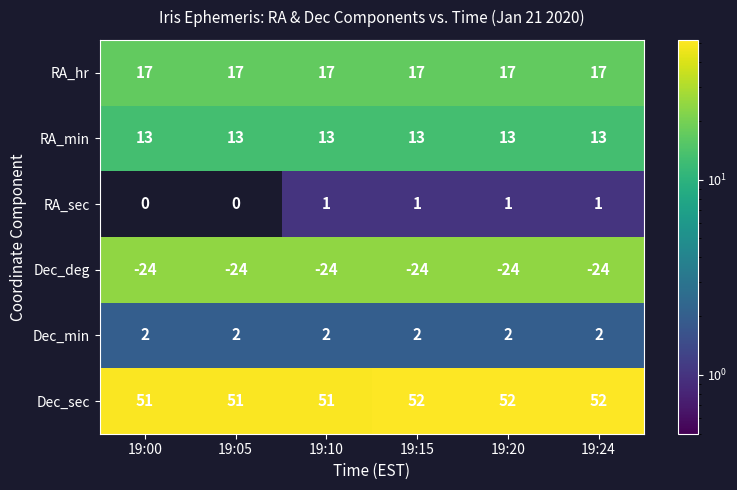

How many series are shown in this chart?

6